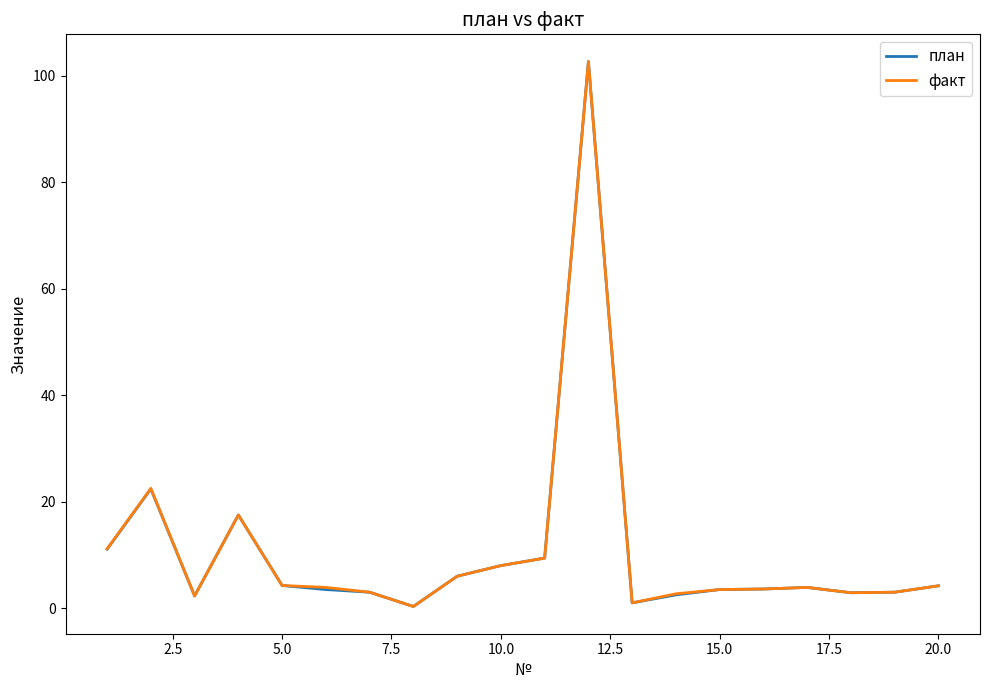

What is the highest value of the план series?

102.7